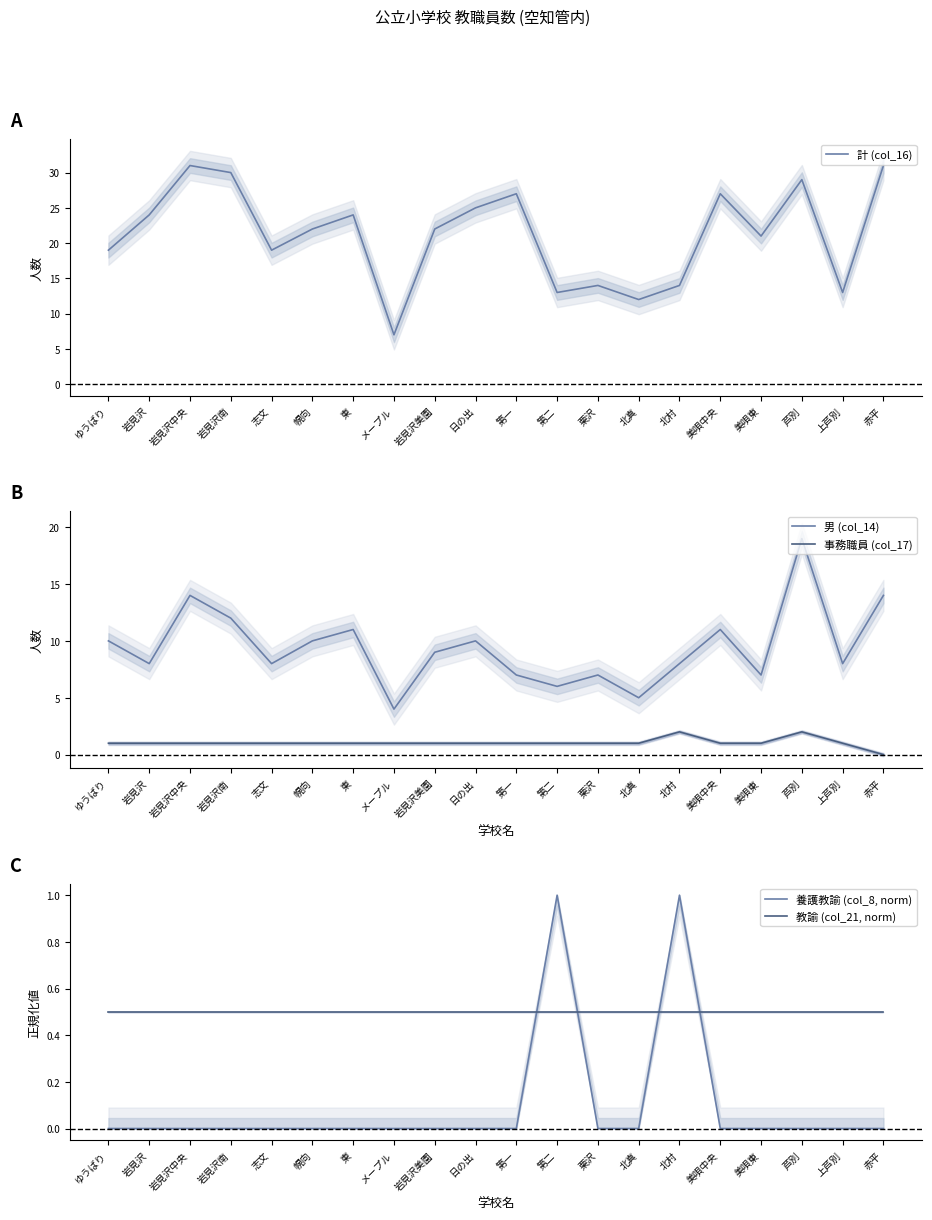

How many lines are shown in the chart?

5